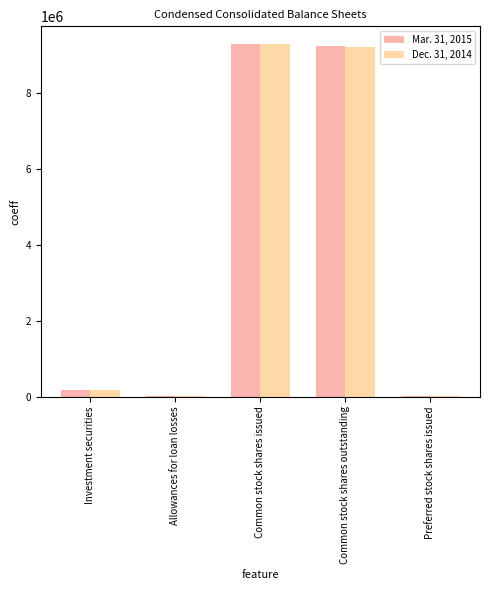

How many groups of bars are there?

5